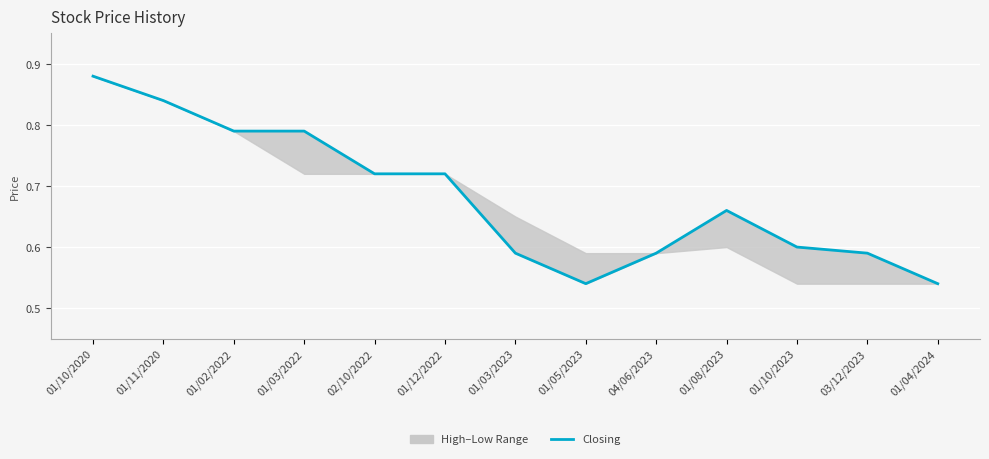

What is the label of the 5th point from the left?

02/10/2022